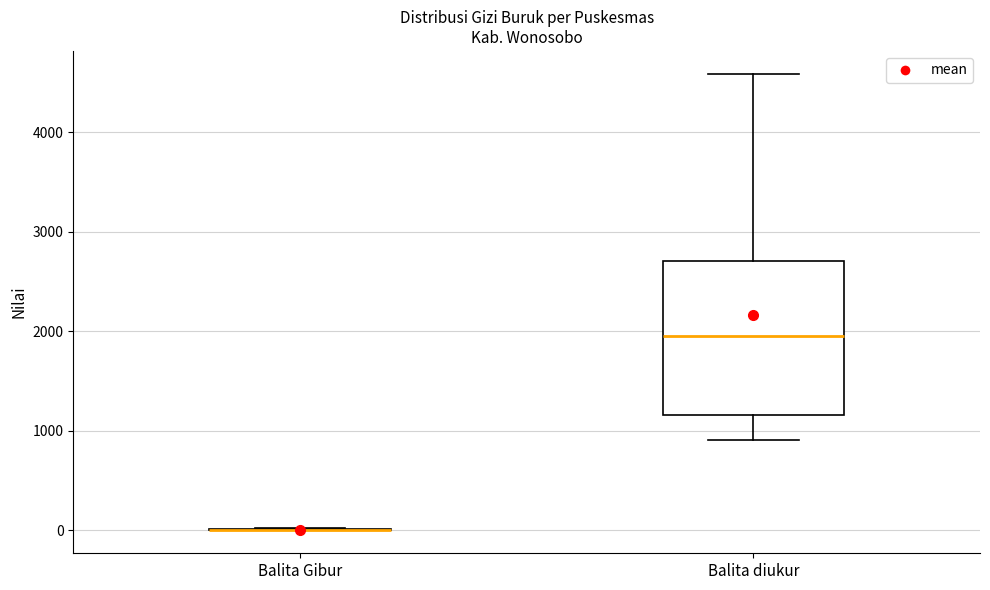

Reading left to right, transcribe this box plot: for each box, give where its median line is, the range the box spans, and where its two whiskers end, as read against the y-axis. The values are not printed on the chart, so give them approximately, as read against the axis.

Balita Gibur: box collapsed to a line at 0, whiskers 0 to 0
Balita diukur: median 2000, box 1200 to 2700, whiskers 900 to 4600